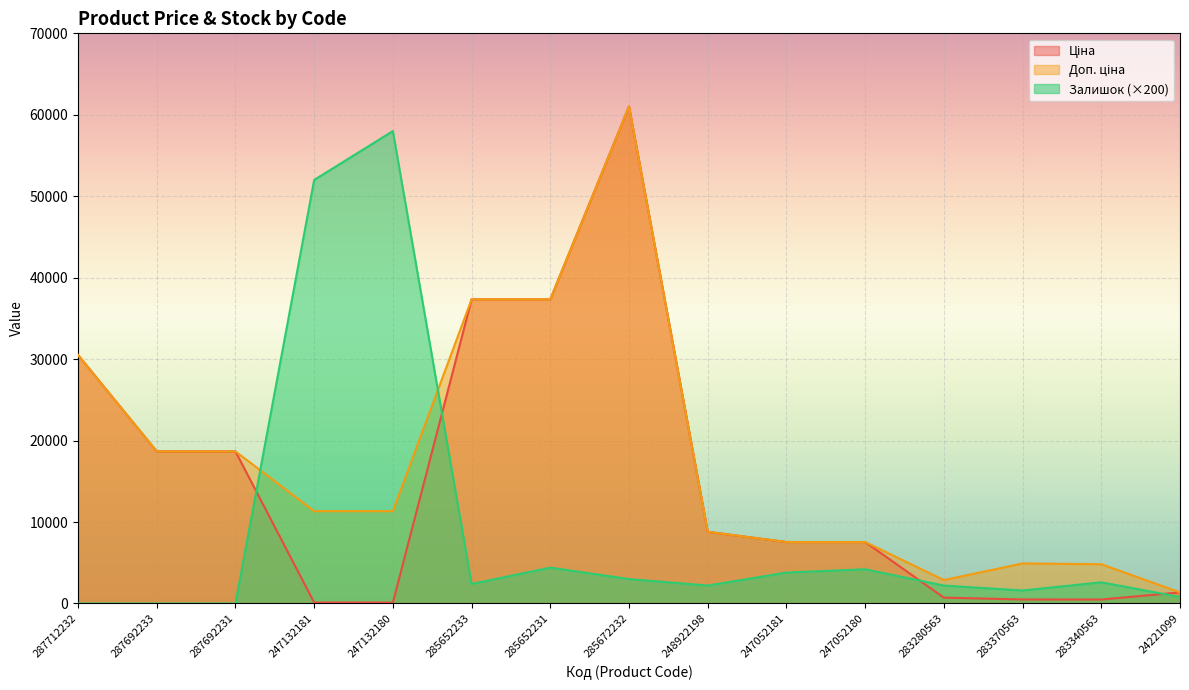

Reading left to right, extract all data points from this chart.

Ціна: 30512.3	18671.5	18671.5	113.3	113.3	37343.0	37343.0	61024.7	8797.6	7545.9	7545.9	719.6	491.7	482.1	1366.3
Доп. ціна: 30512.3	18671.5	18671.5	11334.0	11334.0	37343.0	37343.0	61024.7	8797.6	7545.9	7545.9	2878.5	4917.4	4821.4	1366.0
Залишок: 0.0	0.0	0.0	52000.0	58000.0	2400.0	4400.0	3000.0	2200.0	3800.0	4200.0	2200.0	1600.0	2600.0	800.0